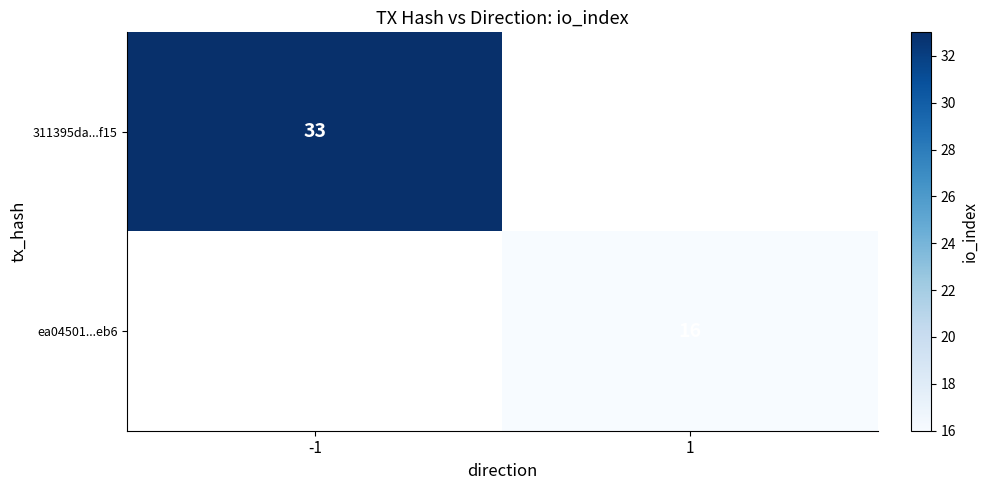

Is the value of 311395da...f15 at -1 greater than the value of ea04501...eb6 at 1?

Yes